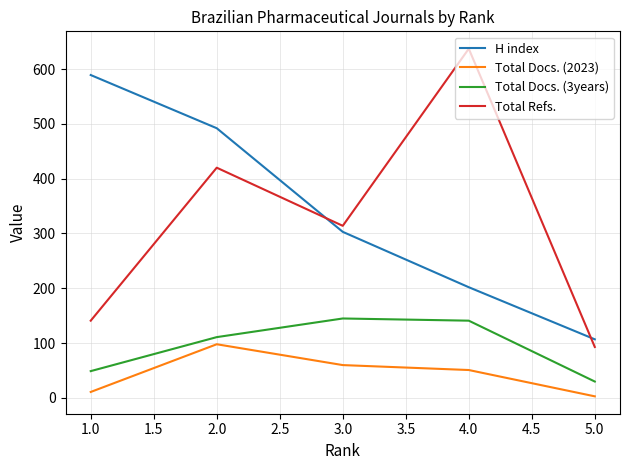

True or false: Total Docs. (2023) has more than 2 interior local peaks.

False